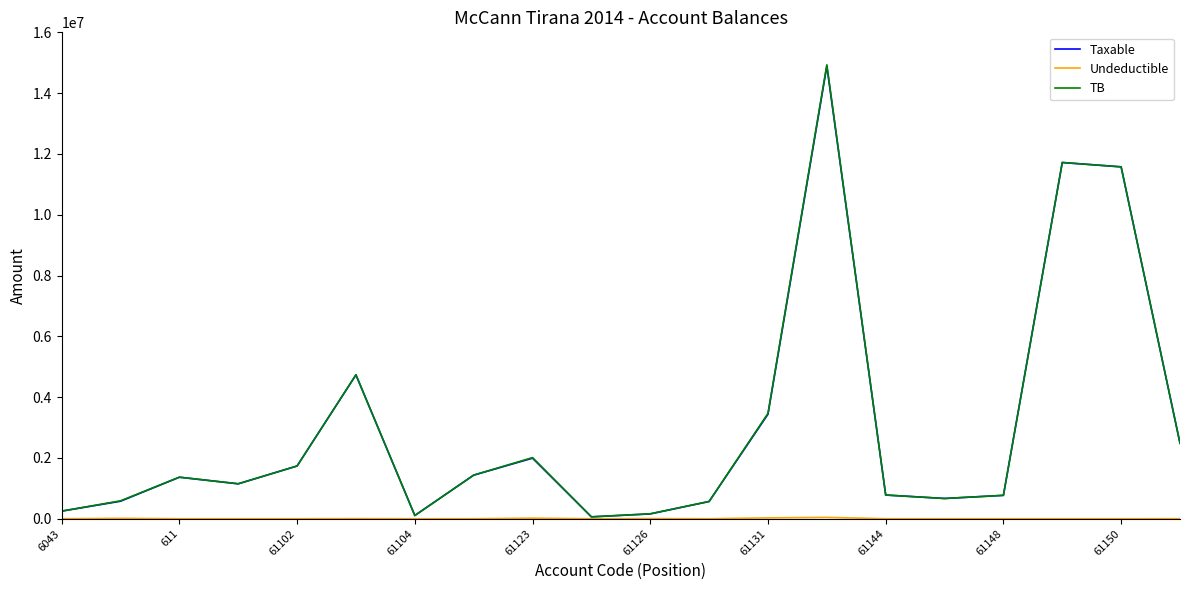

Which series has the largest range (max minus min)?

TB